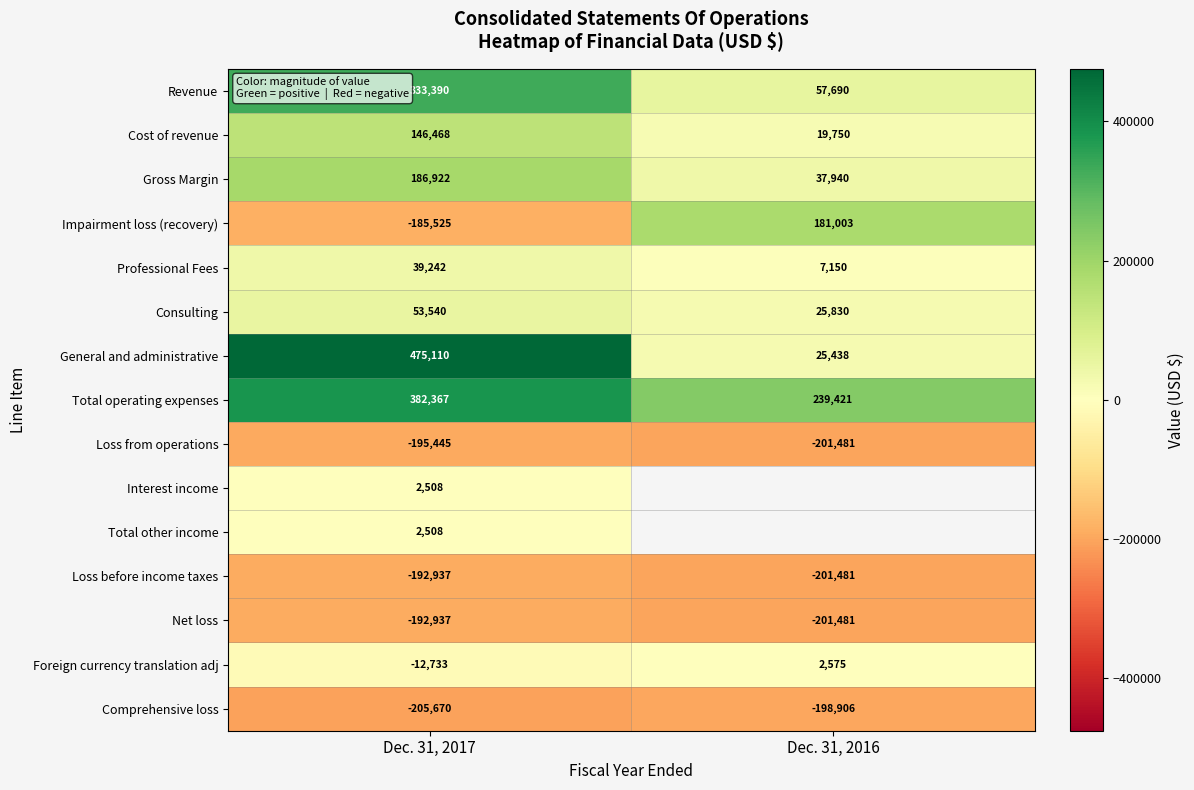

At which label is Loss before income taxes closest to -197209?

Dec. 31, 2017